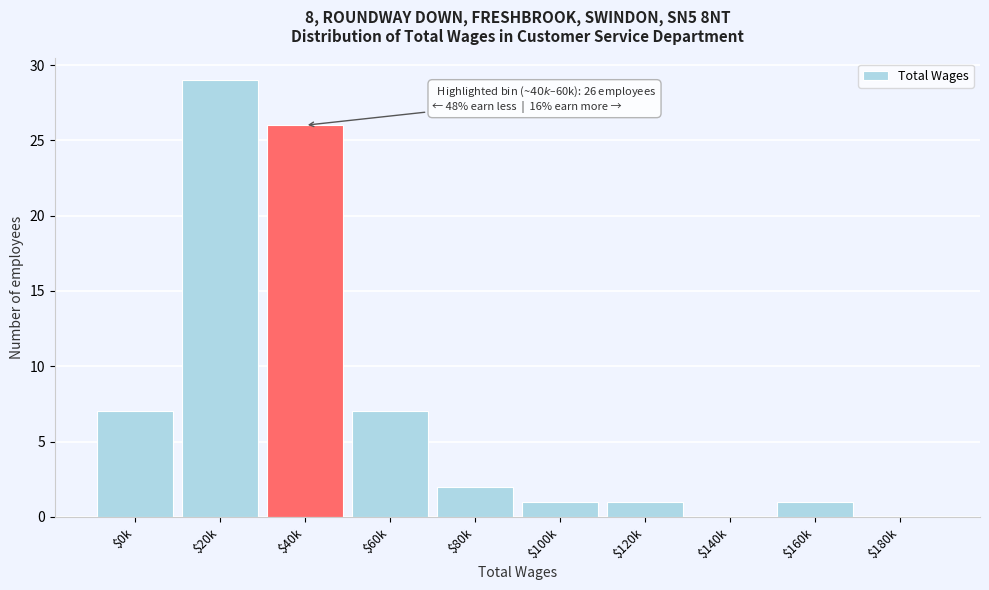

The value at $120k is 2. True or false?

False